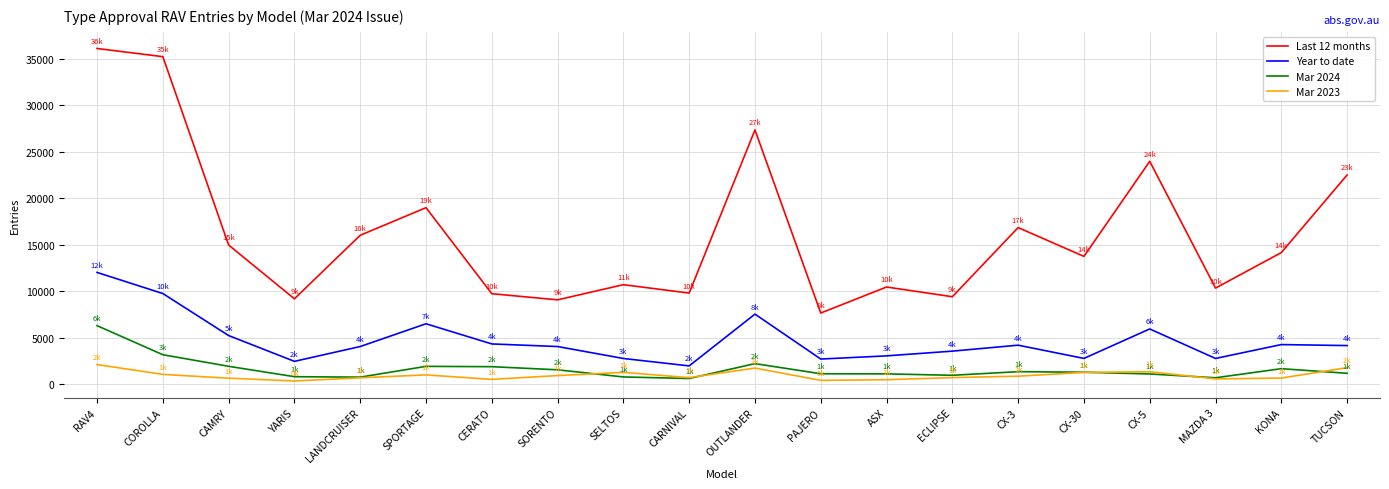

What are all the series names shown in the legend?

Last 12 months, Year to date, Mar 2024, Mar 2023